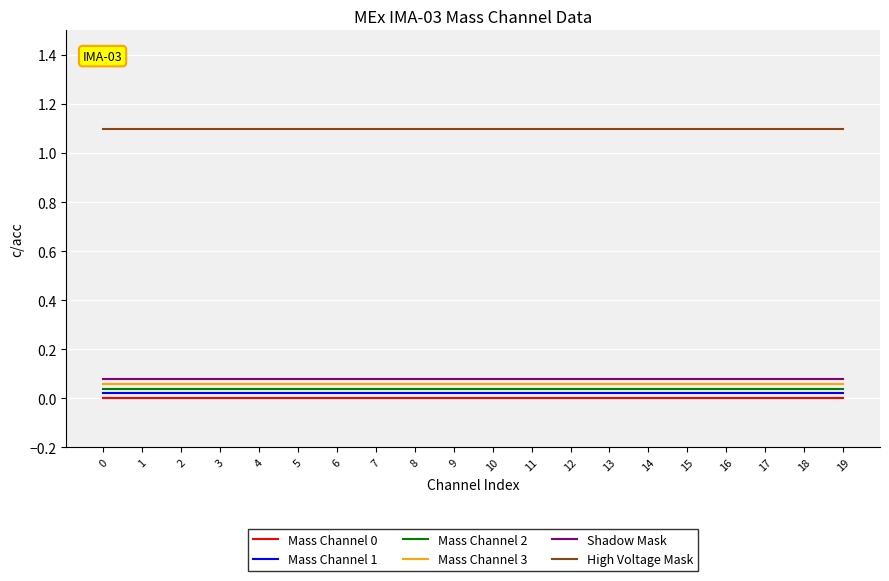

Is it true that Mass Channel 1 equals 0.0 at 16?

True